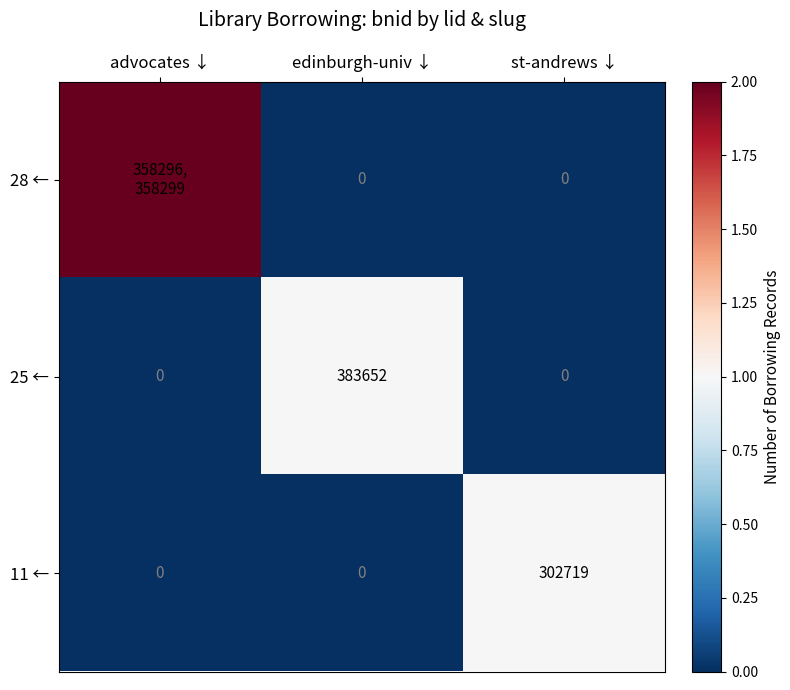

True or false: 25 ← has a value of 0 at st-andrews ↓.

True